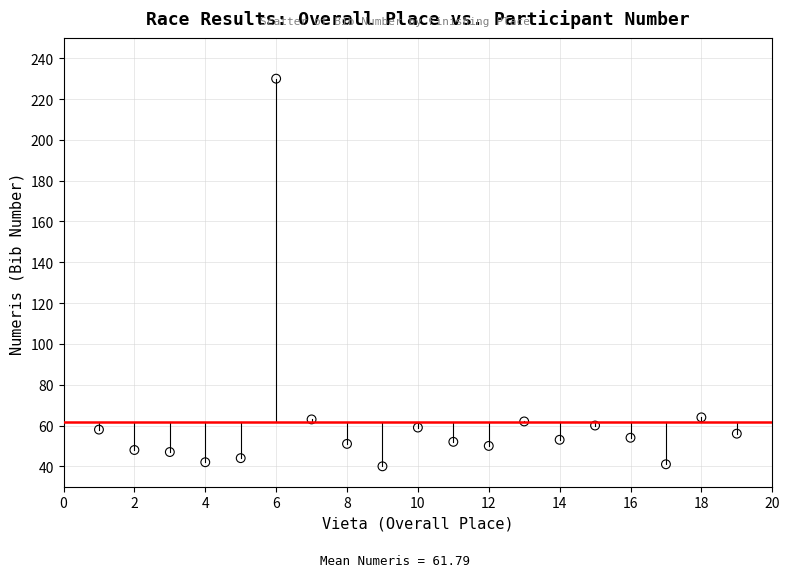

What is the range of Y values (max minus min)?

190